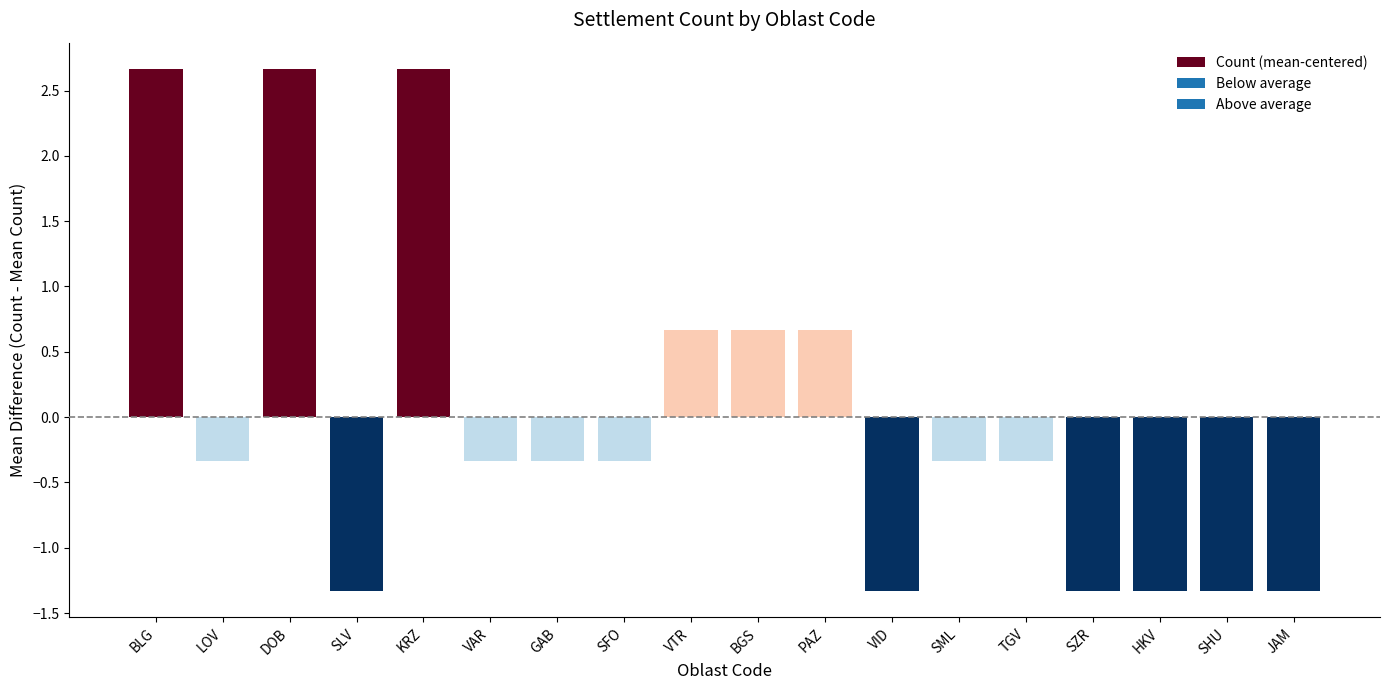

What value does the data have at VID?

-1.3